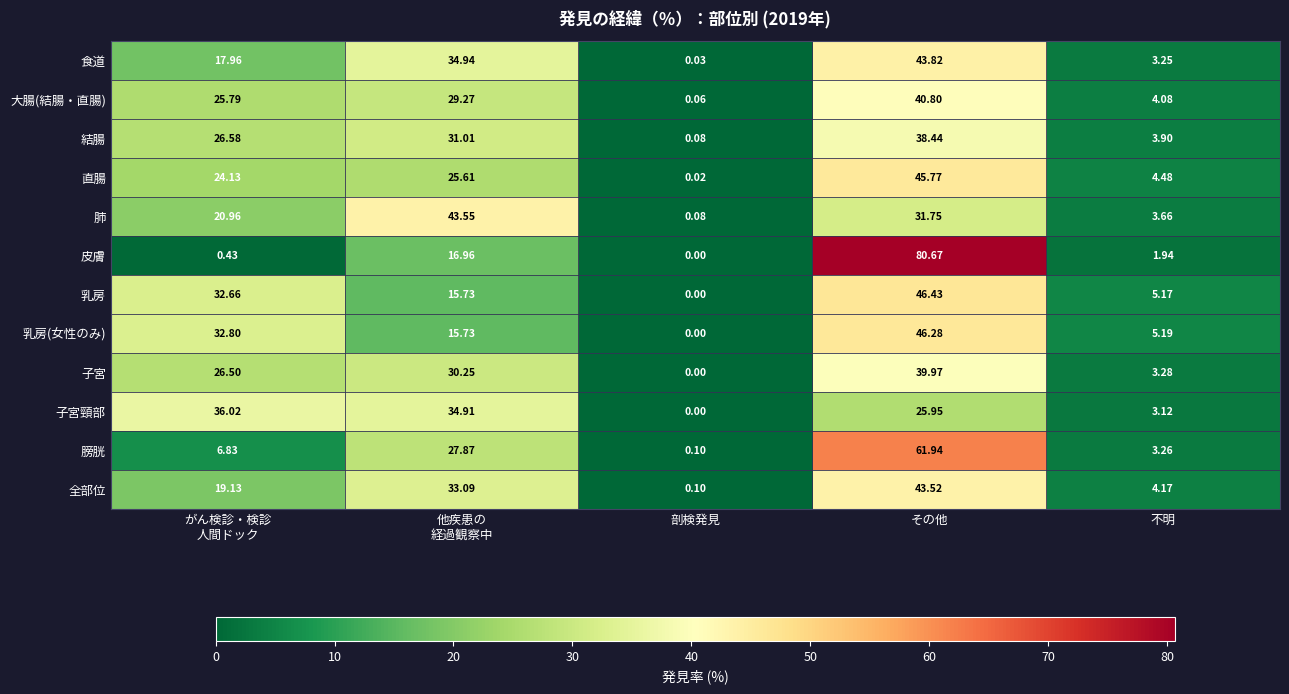

Where is 子宮頸部 nearest to the value 18?

その他